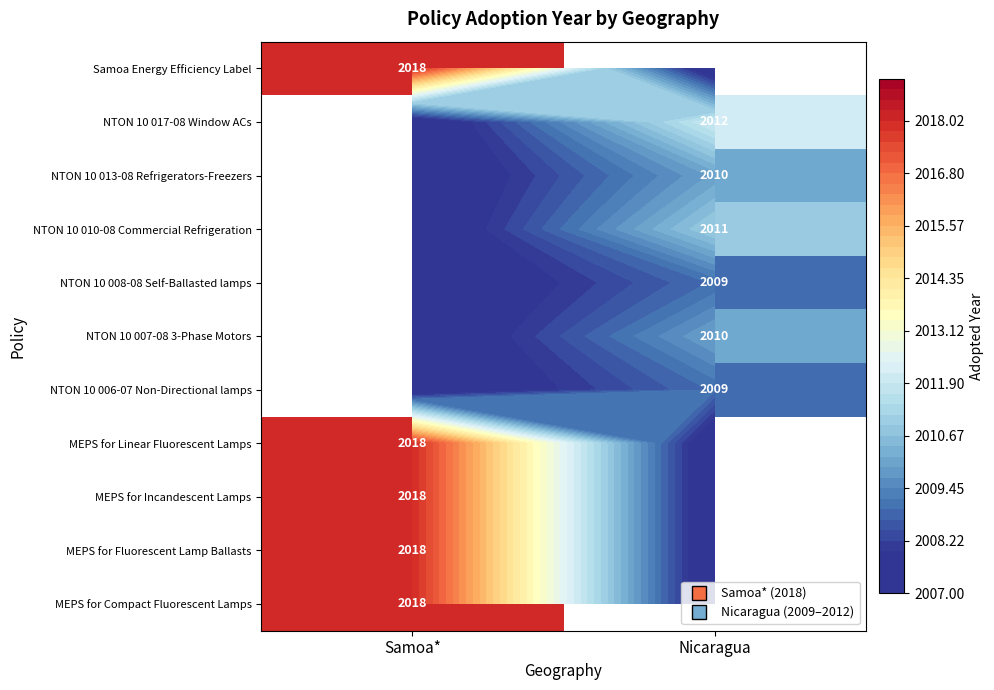

Reading left to right, extract all data points from this chart.

Samoa*: MEPS for Compact Fluorescent Lamps=2018	MEPS for Fluorescent Lamp Ballasts=2018	MEPS for Incandescent Lamps=2018	MEPS for Linear Fluorescent Lamps=2018	NTON 10 006-07 Non-Directional lamps=0	NTON 10 007-08 3-Phase Motors=0	NTON 10 008-08 Self-Ballasted lamps=0	NTON 10 010-08 Commercial Refrigeration=0	NTON 10 013-08 Refrigerators-Freezers=0	NTON 10 017-08 Window ACs=0	Samoa Energy Efficiency Label=2018
Nicaragua: MEPS for Compact Fluorescent Lamps=0	MEPS for Fluorescent Lamp Ballasts=0	MEPS for Incandescent Lamps=0	MEPS for Linear Fluorescent Lamps=0	NTON 10 006-07 Non-Directional lamps=2009	NTON 10 007-08 3-Phase Motors=2010	NTON 10 008-08 Self-Ballasted lamps=2009	NTON 10 010-08 Commercial Refrigeration=2011	NTON 10 013-08 Refrigerators-Freezers=2010	NTON 10 017-08 Window ACs=2012	Samoa Energy Efficiency Label=0